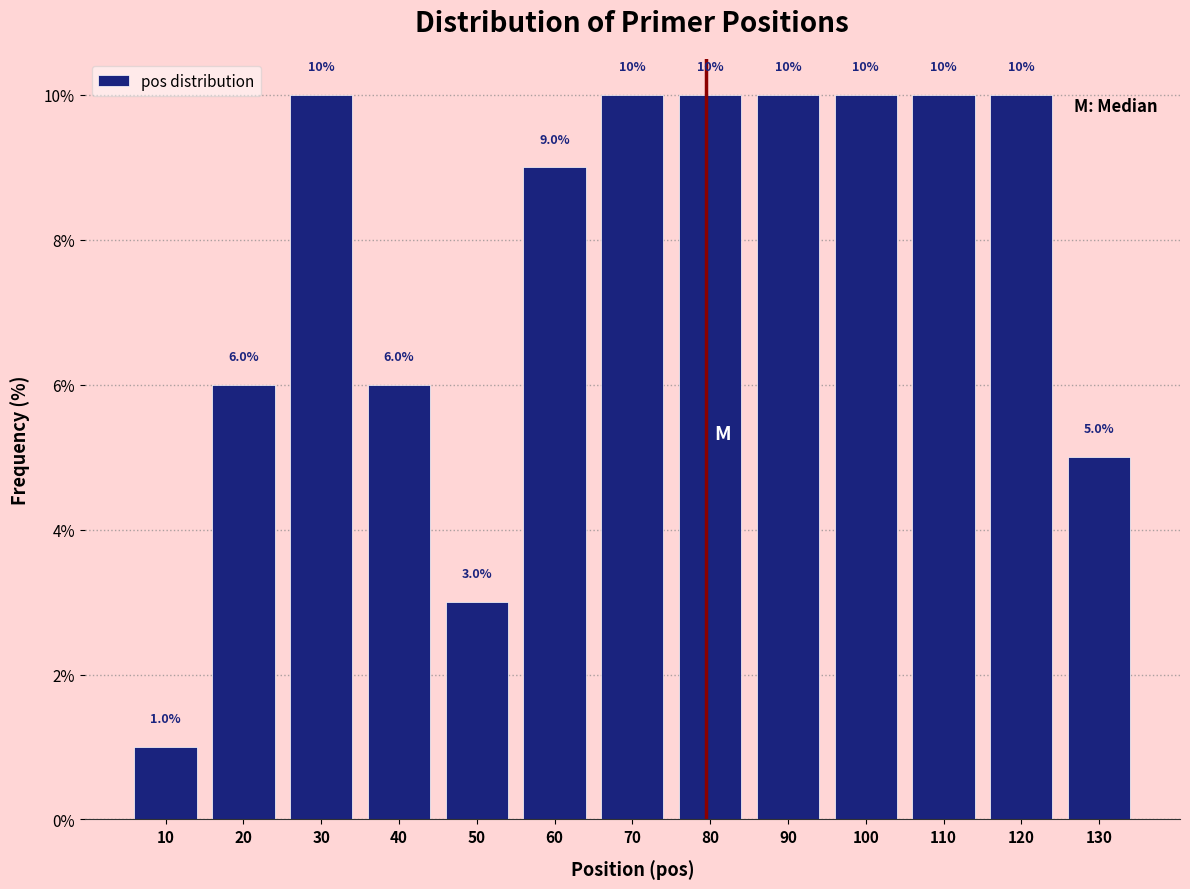

Reading right to left, transcribe all the data shown in this chart.

130=5	120=10	110=10	100=10	90=10	80=10	70=10	60=9	50=3	40=6	30=10	20=6	10=1